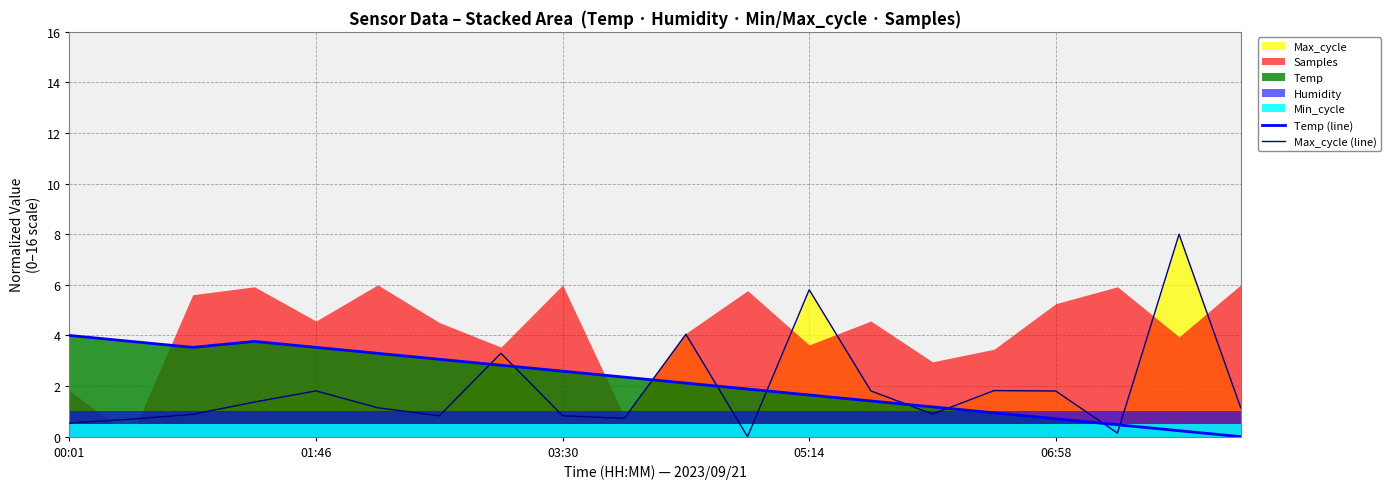

How many values in Temp (line) are above zero?

19